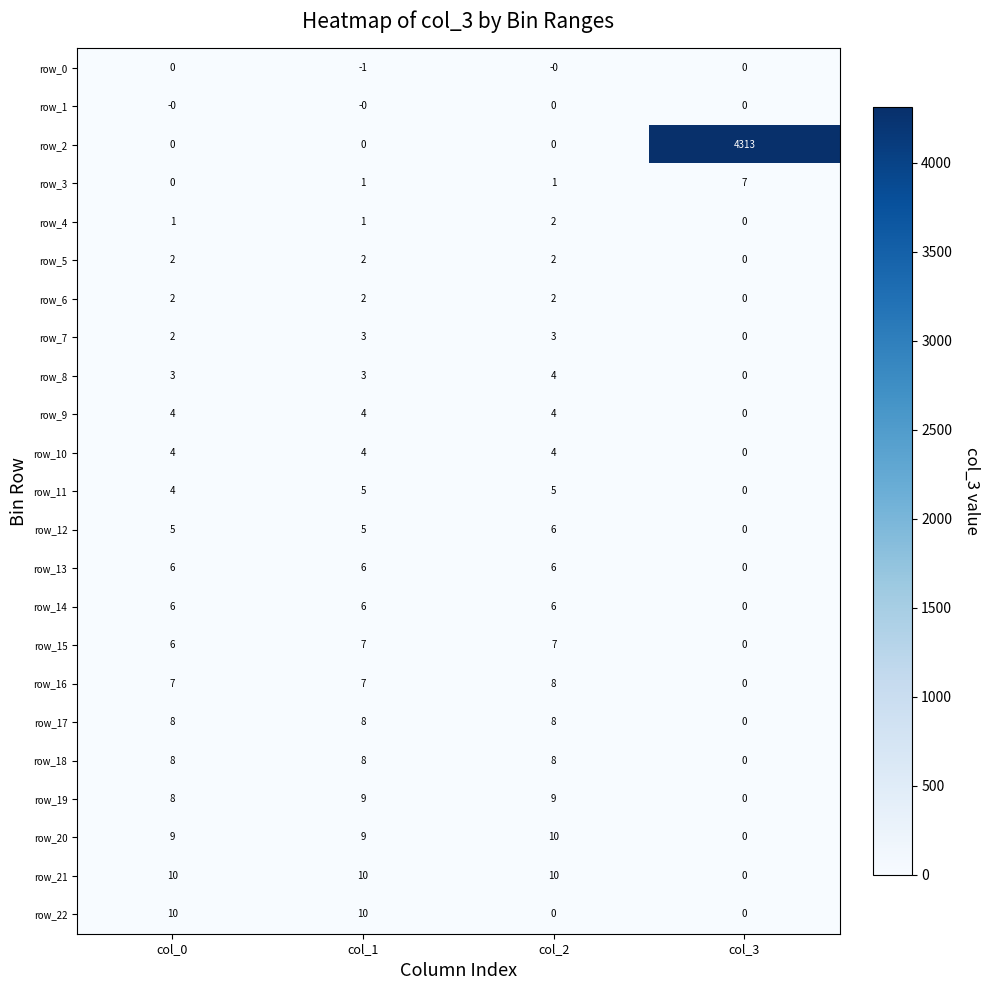

The value of row_2 at col_0 is 0. True or false?

True